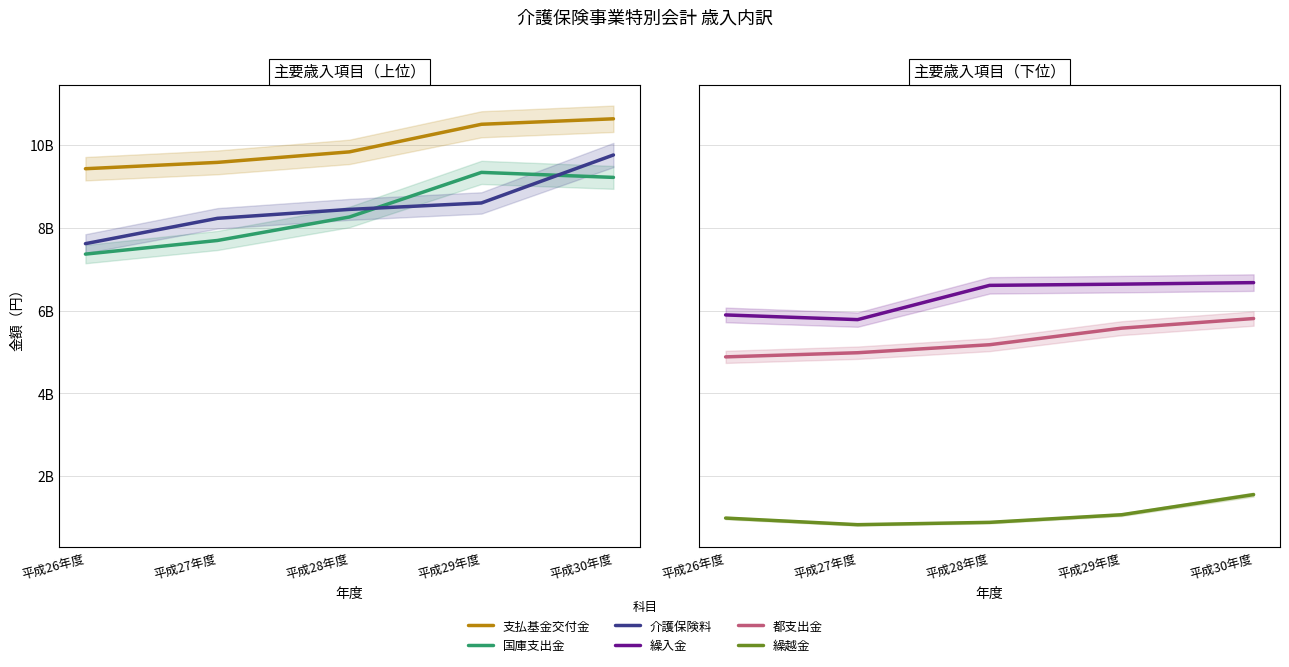

What is the sum of all 繰入金 values?

31594787900